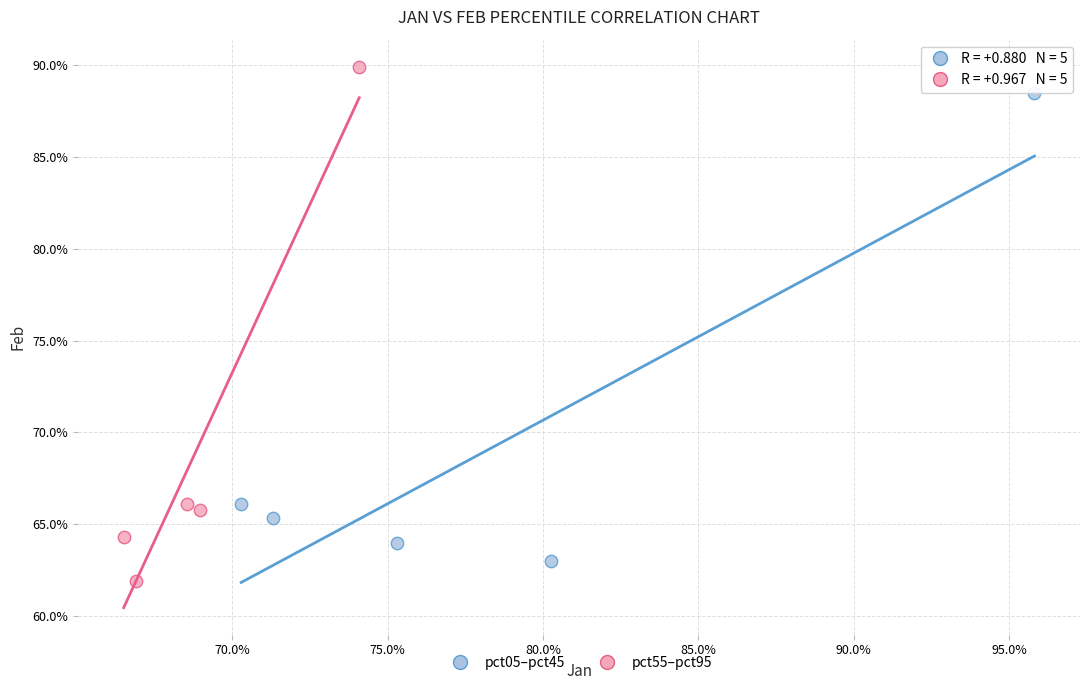

What are all the series names shown in the legend?

pct05–pct45, pct55–pct95